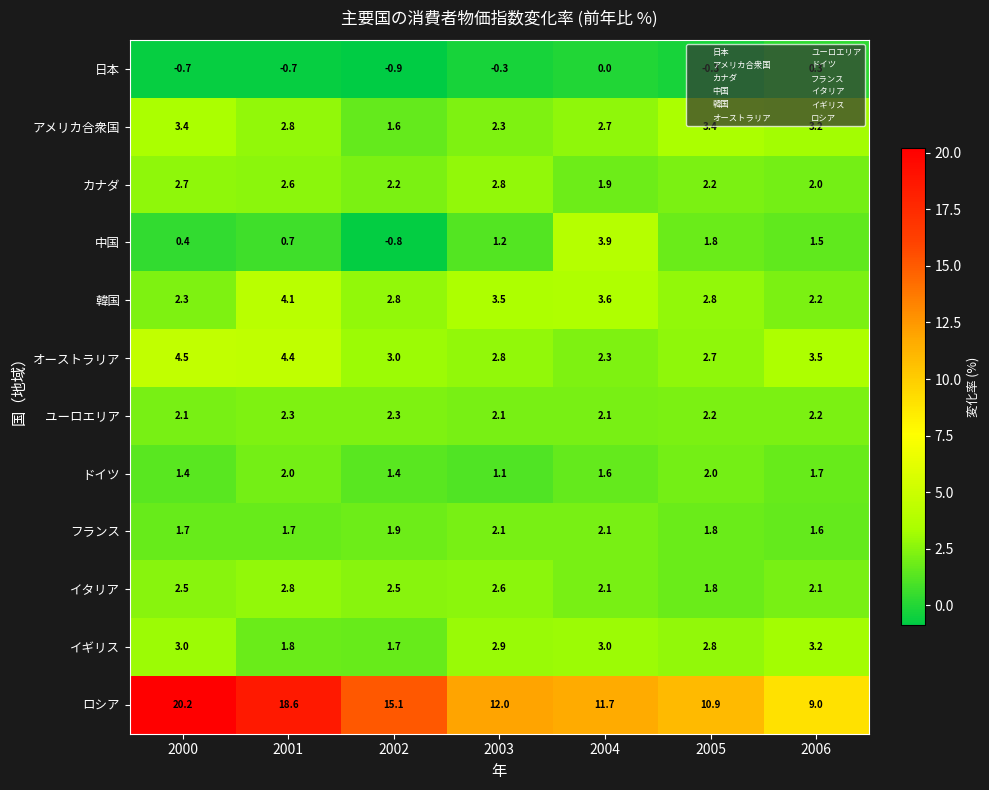

Is it true that ロシア equals 18.6 at 2001?

True